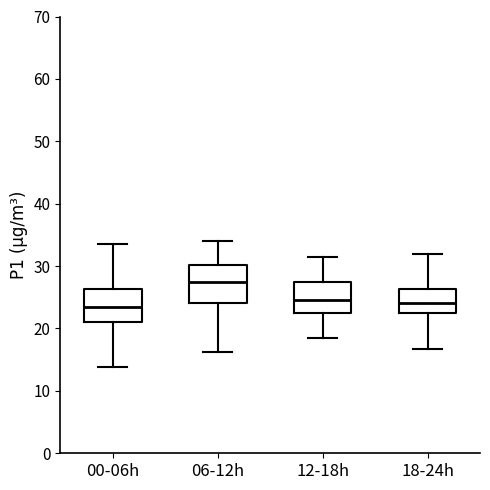

Which box's median line is the highest?

06-12h